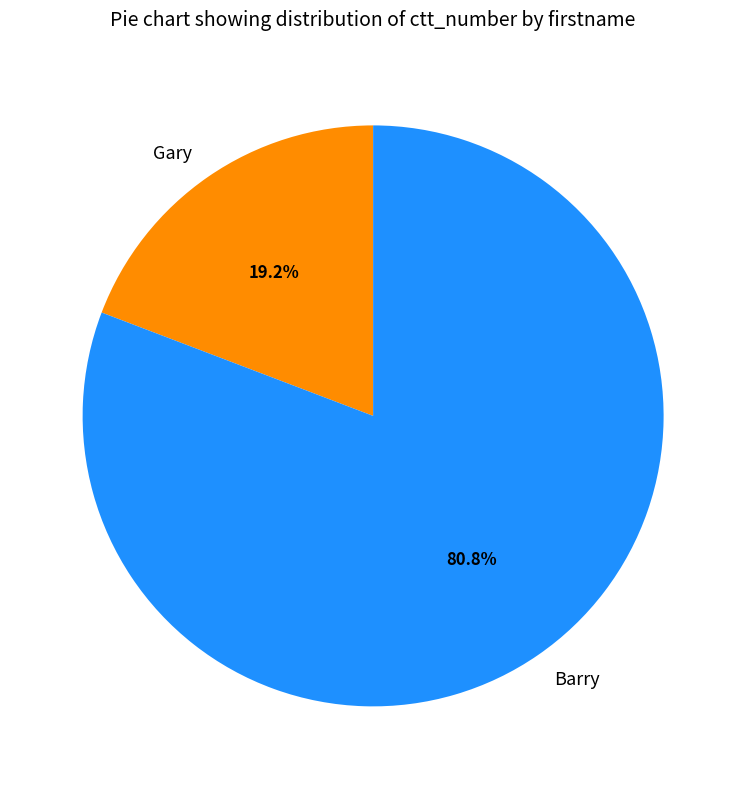

Is there a majority slice in this chart?

Yes